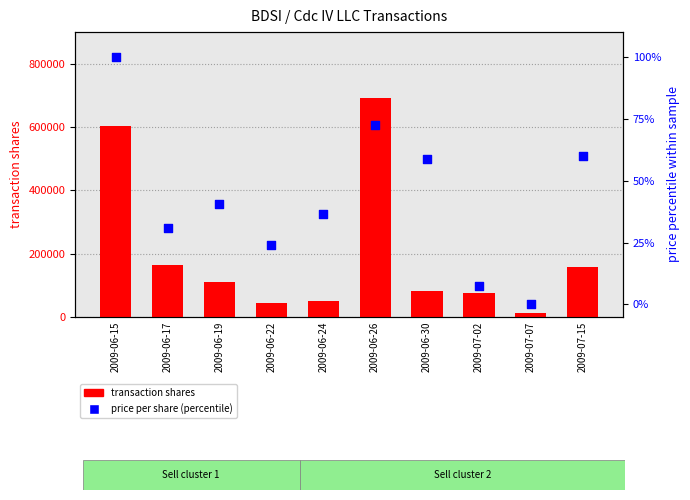

Which series has the largest Y range (max minus min)?

transaction shares